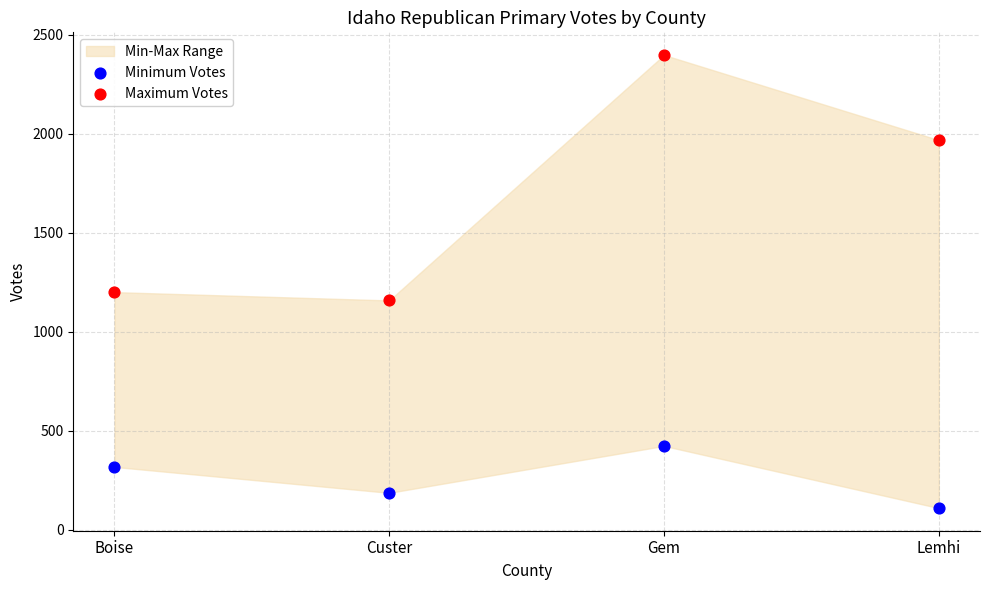

Across all data points, what is the average Y value?

971